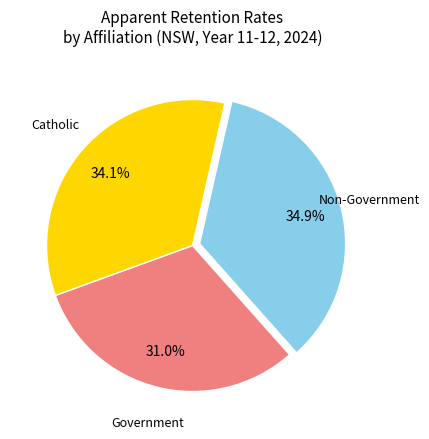

How many slices are in this pie chart?

3